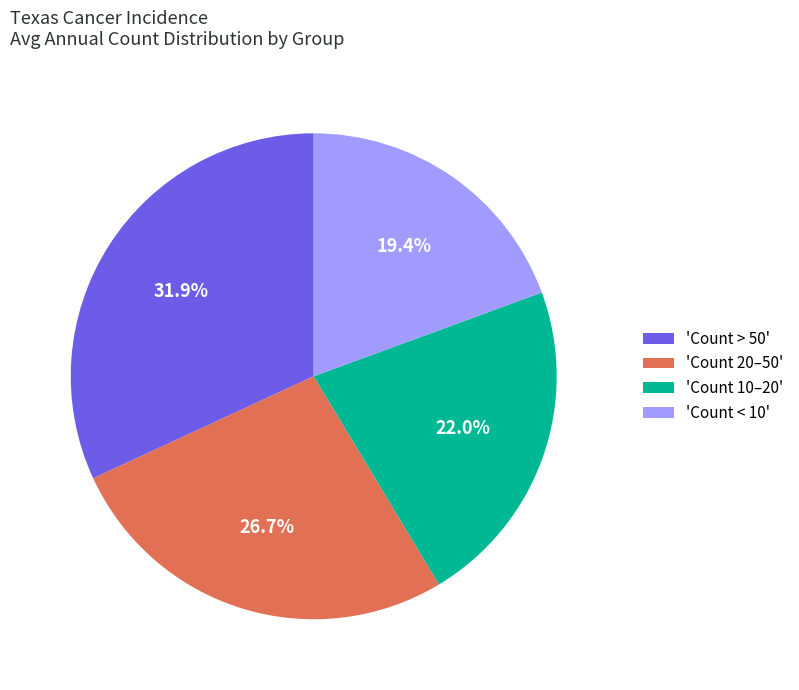

What percentage do 'Count > 50' and 'Count < 10' together represent?

51.3%